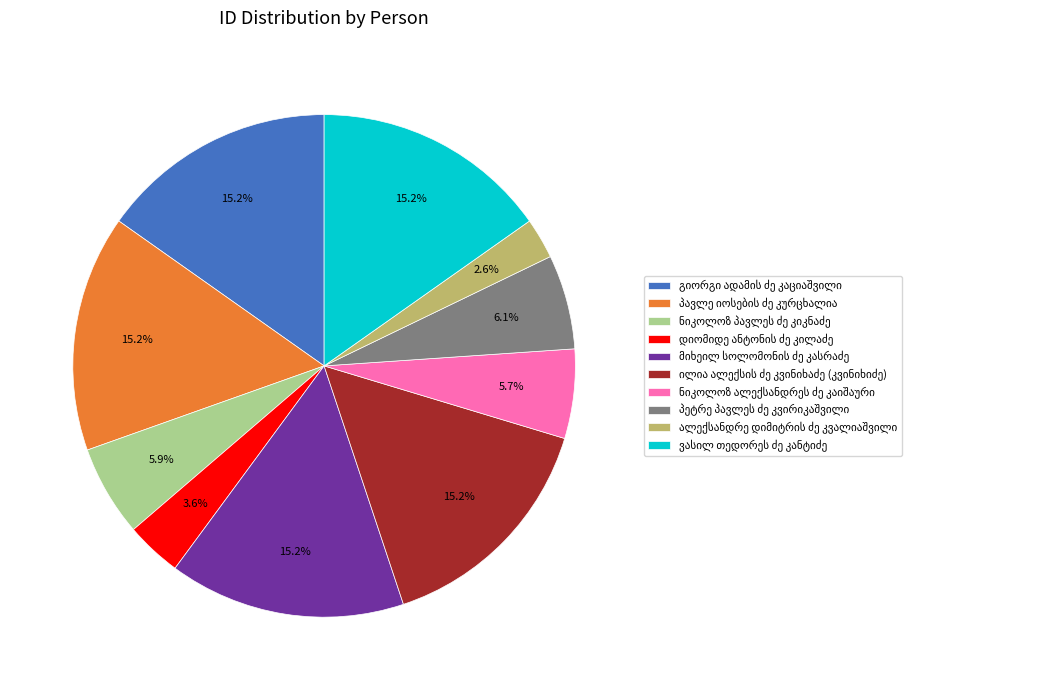

Is there a majority slice in this chart?

No